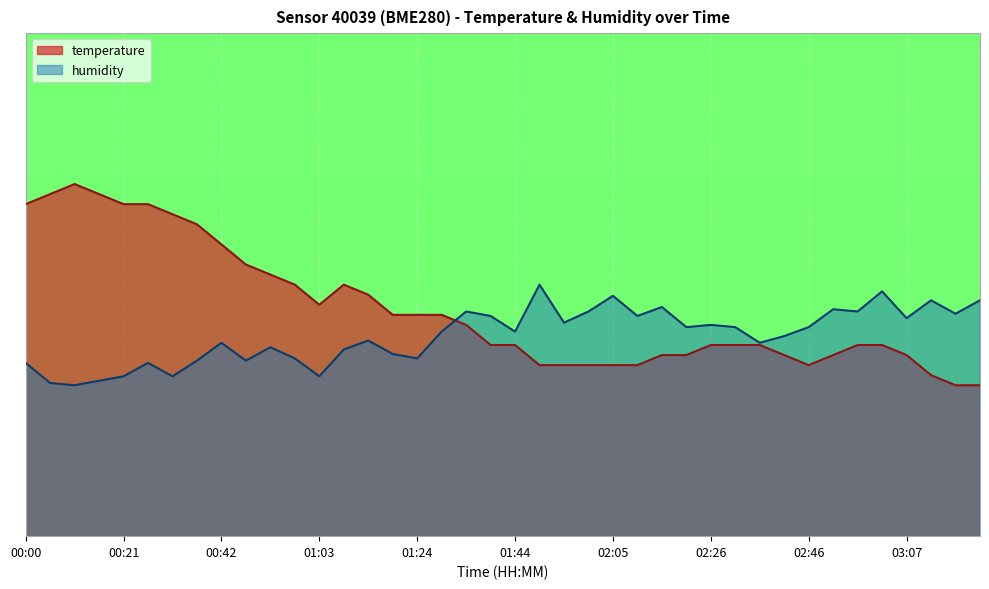

What is the average value of the humidity series?

1.4